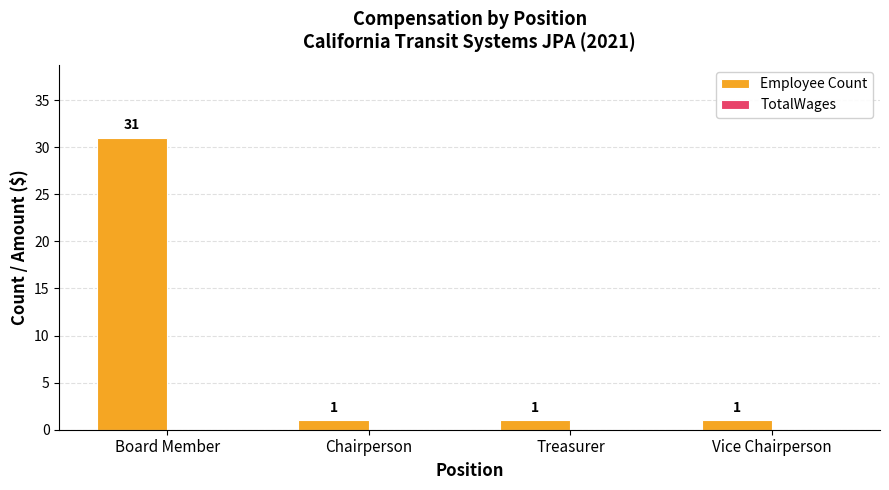

What is the difference between the maximum and minimum values?

30